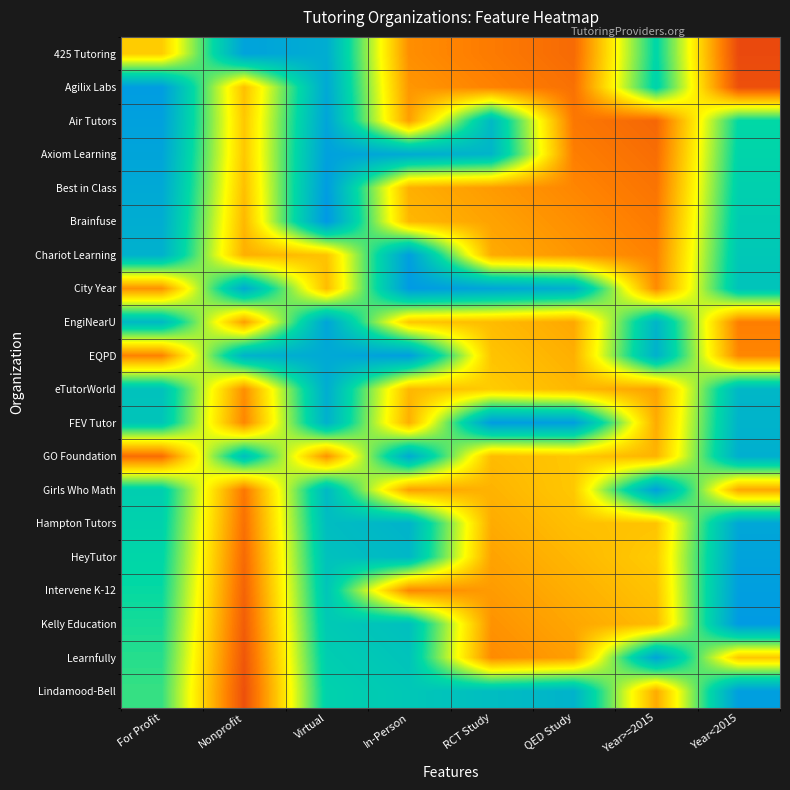

What is the smallest value displayed?

0.1